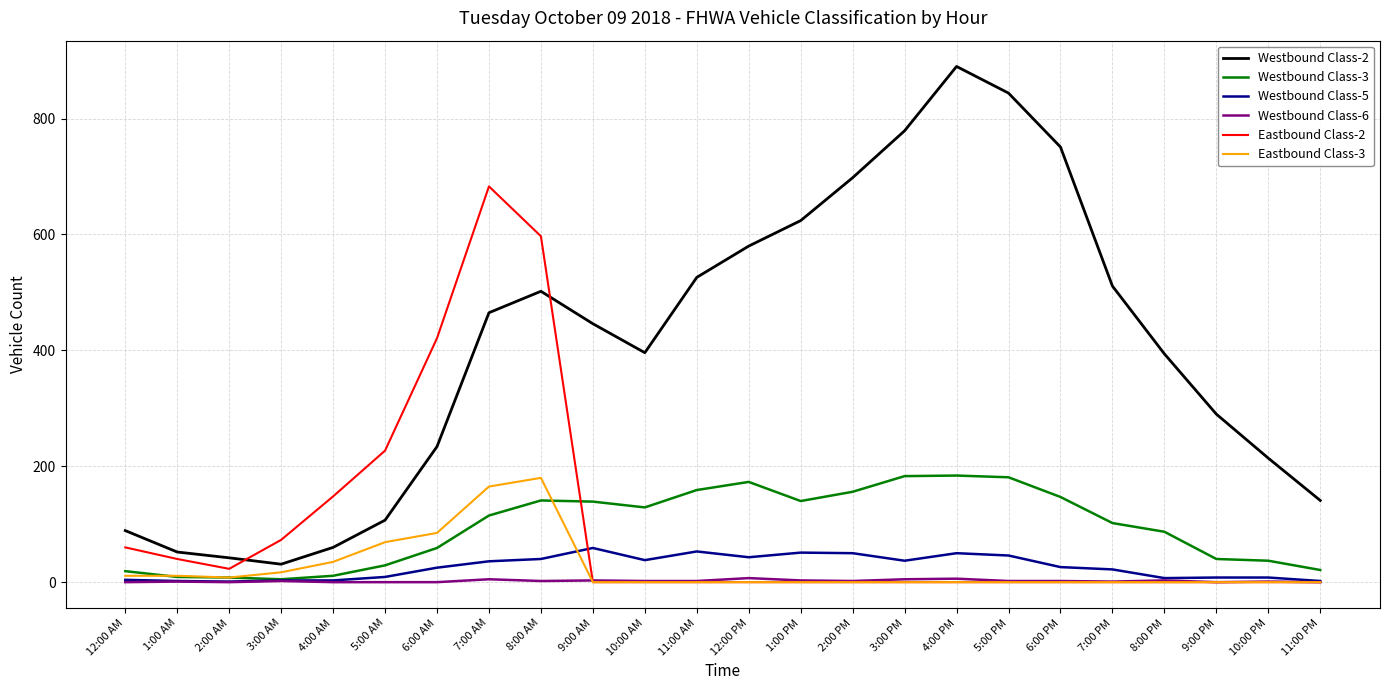

What position from the right is 7:00 AM?

17